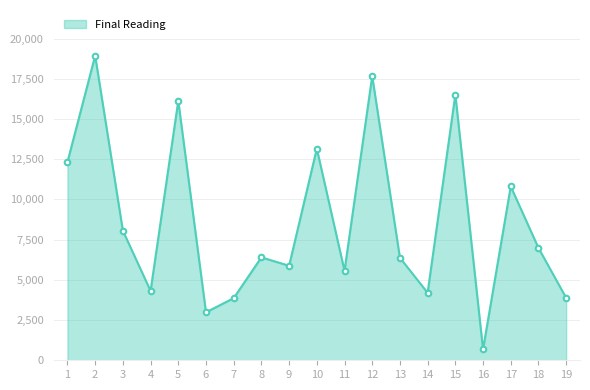

Approximately how many times larger is the value at 1 compared to 5?

0.8